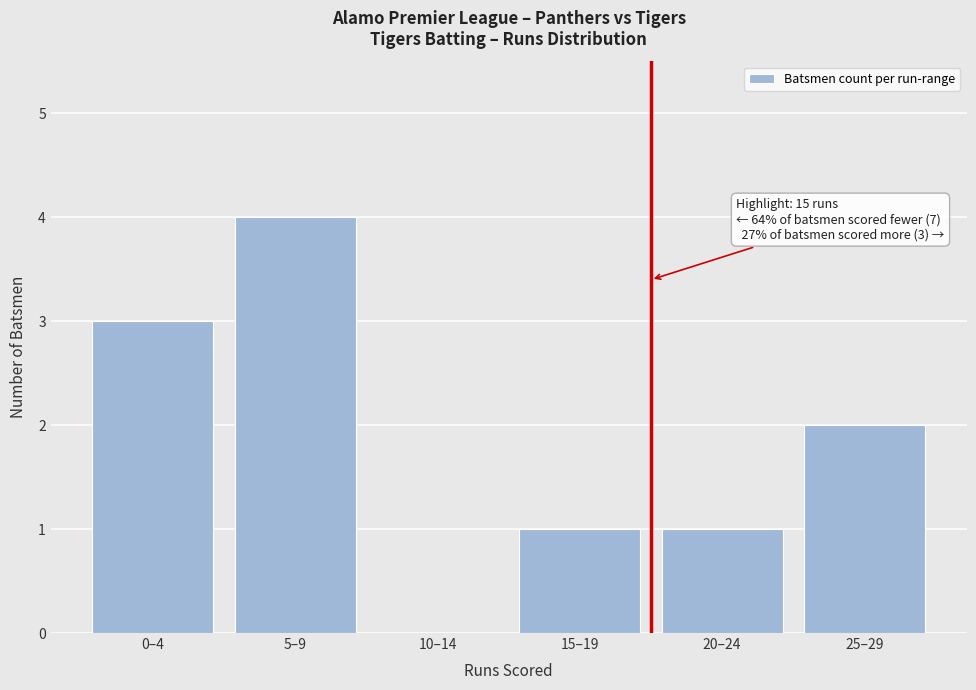

Reading left to right, list all the values displayed in this chart.

0–4=3	5–9=4	10–14=0	15–19=1	20–24=1	25–29=2